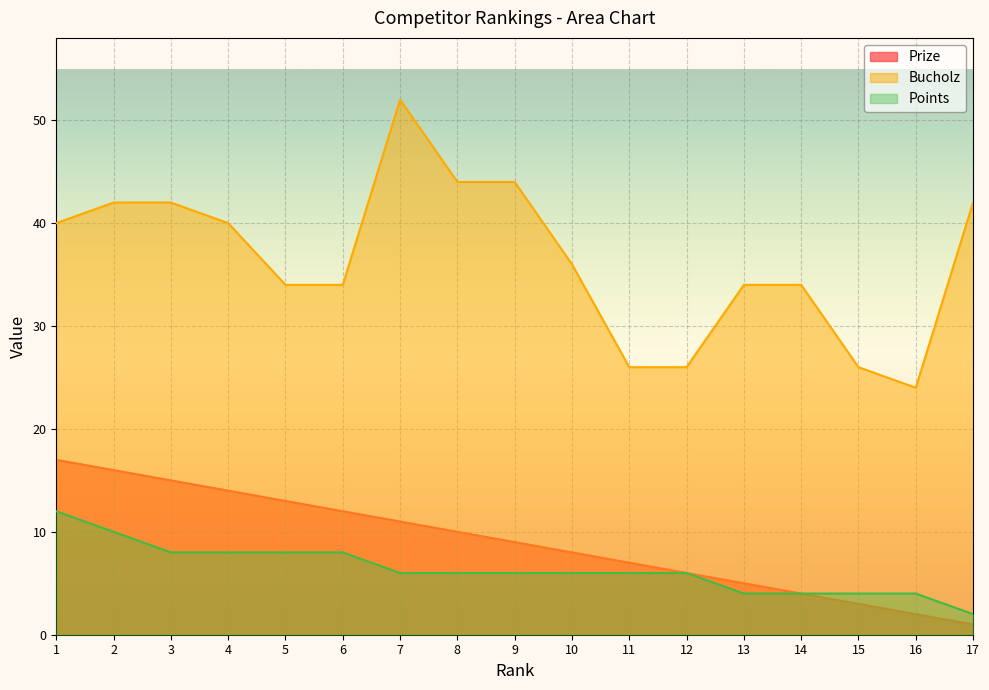

Reading left to right, extract all data points from this chart.

Prize: 1=17	2=16	3=15	4=14	5=13	6=12	7=11	8=10	9=9	10=8	11=7	12=6	13=5	14=4	15=3	16=2	17=1
Bucholz: 1=40	2=42	3=42	4=40	5=34	6=34	7=52	8=44	9=44	10=36	11=26	12=26	13=34	14=34	15=26	16=24	17=42
Points: 1=12	2=10	3=8	4=8	5=8	6=8	7=6	8=6	9=6	10=6	11=6	12=6	13=4	14=4	15=4	16=4	17=2